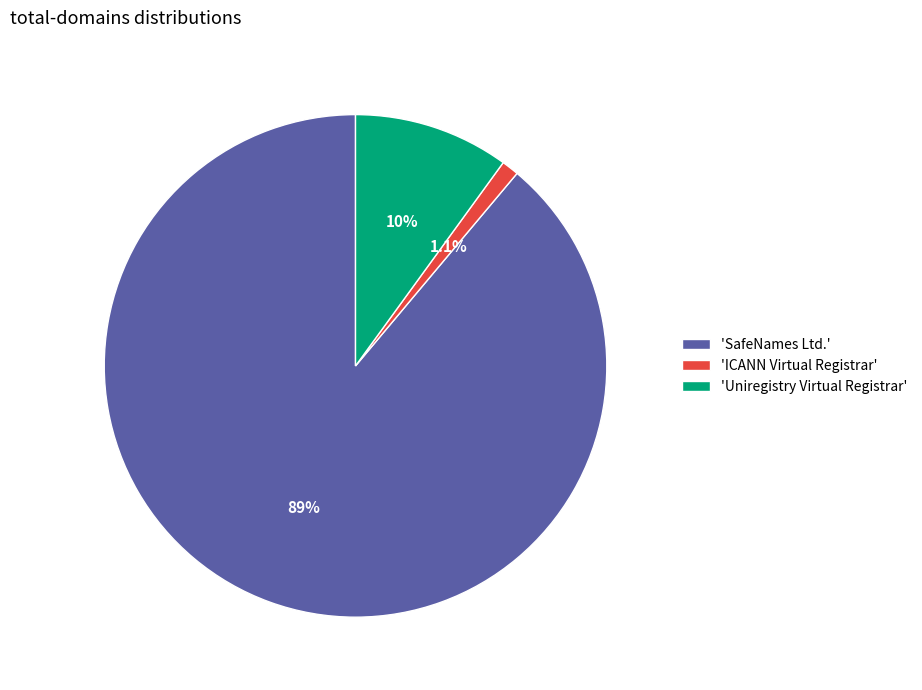

How many segments does this pie chart have?

3